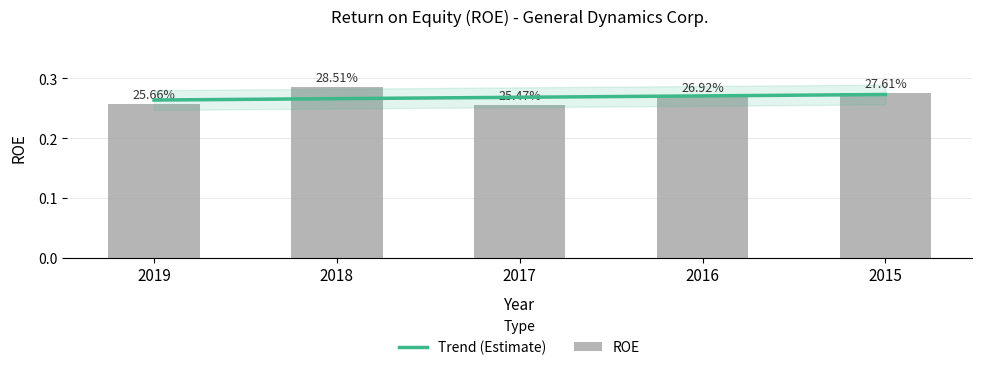

At which category does the chart reach its minimum across all series?

2017